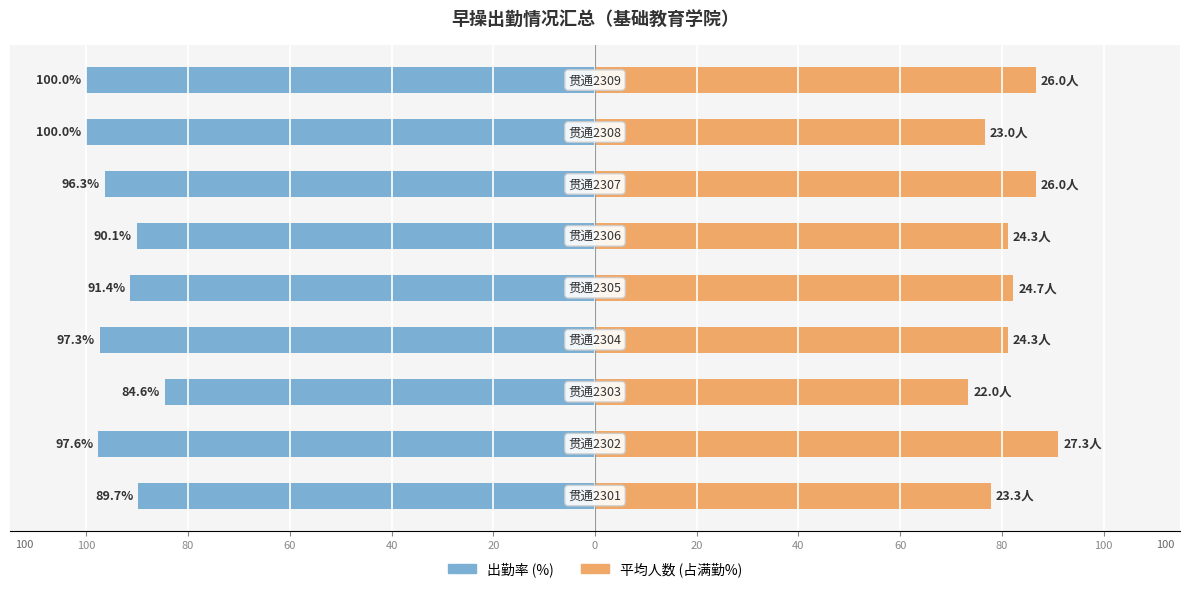

What are all the series names shown in the legend?

出勤率 (%), 平均人数 (占满勤%)